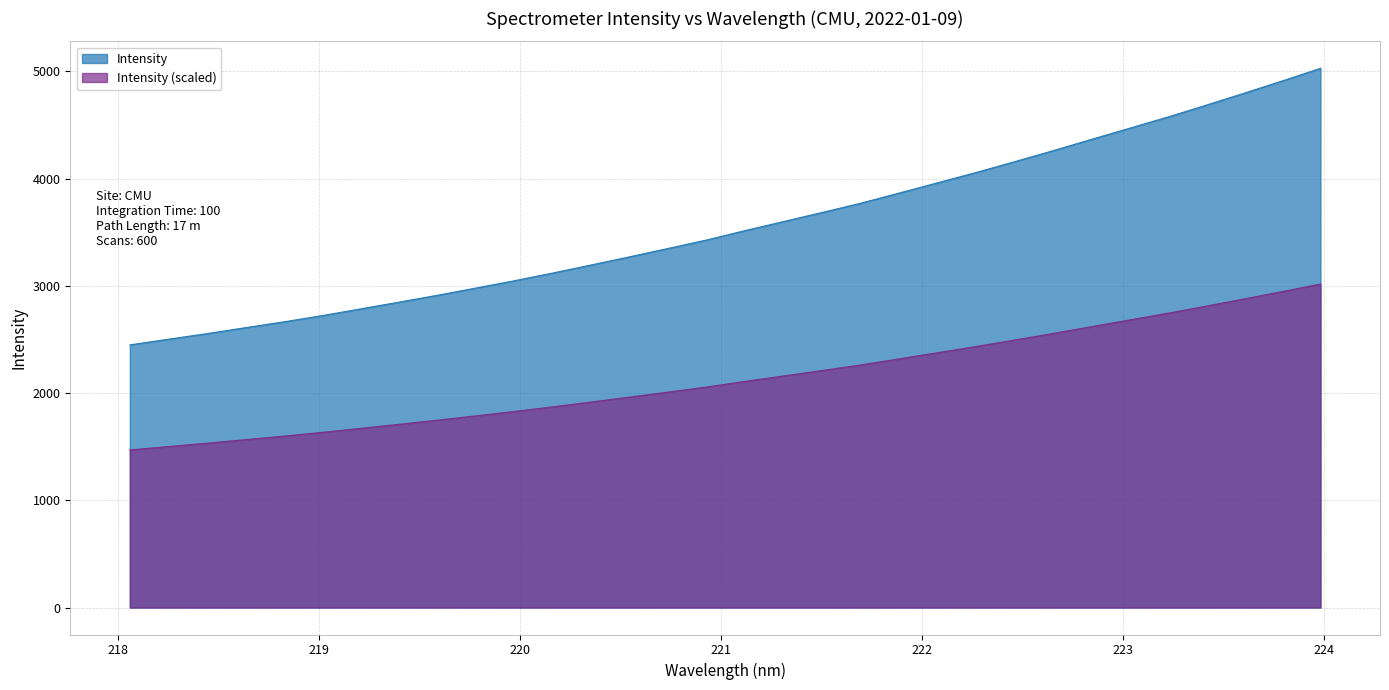

Reading left to right, list all the values displayed in this chart.

2449.4	2502.3	2554.3	2609.6	2664.1	2722.4	2784.9	2848.2	2912.2	2979.6	3047.6	3119.7	3194.8	3270.8	3348.7	3427.2	3514.8	3598.8	3683.2	3769.0	3863.6	3959.2	4054.9	4155.1	4257.4	4363.0	4467.6	4572.3	4682.8	4795.8	4910.6	5028.6